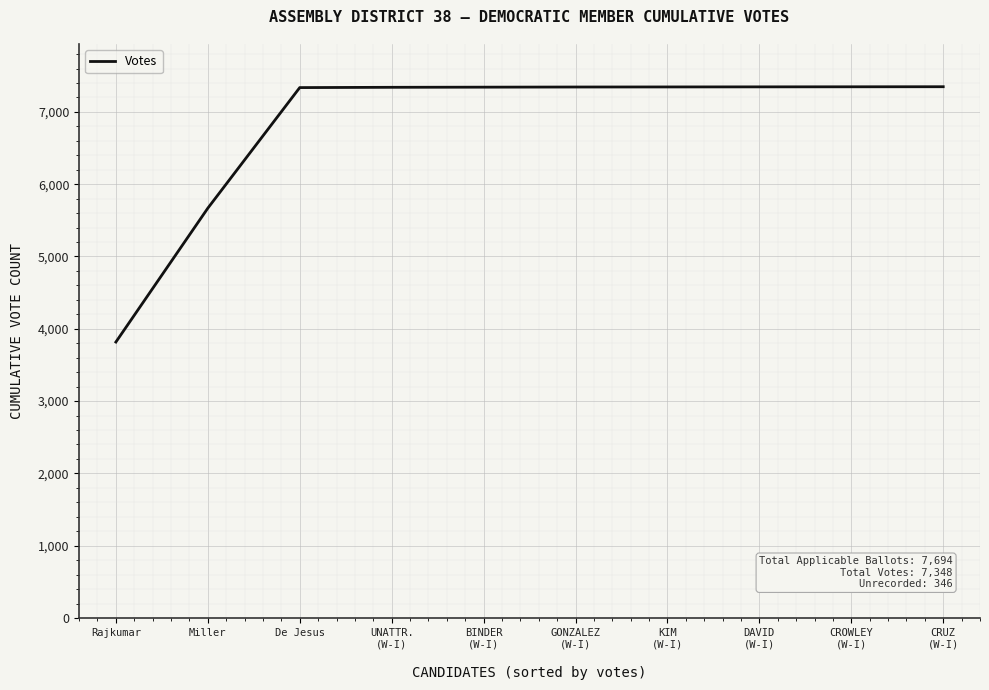

At which category does the chart reach its minimum across all series?

Rajkumar